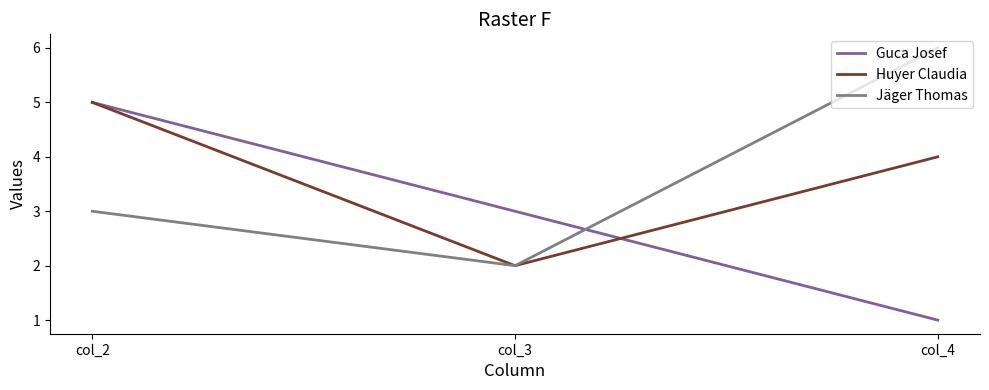

What is the difference between the highest and lowest values at col_4?

5